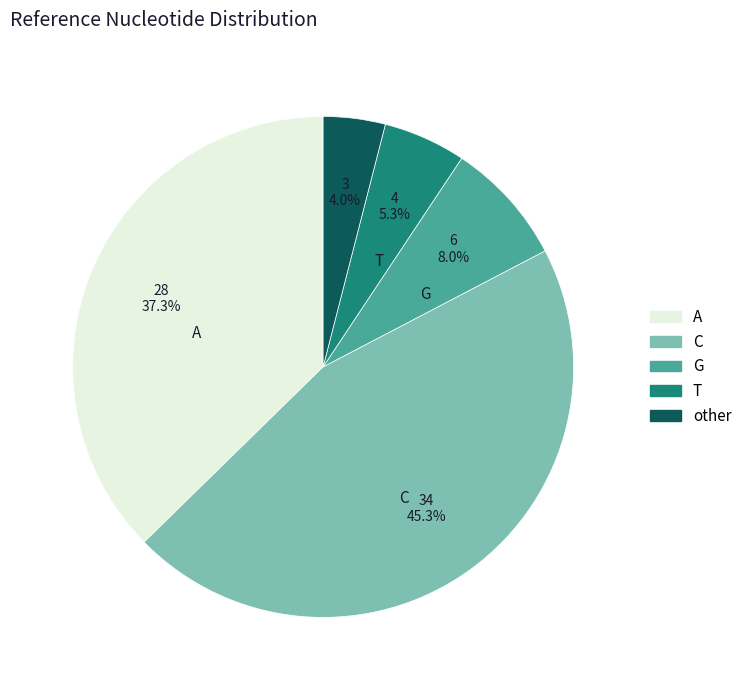

To the nearest percent, what is the difference between the A and C slice percentages?

8%